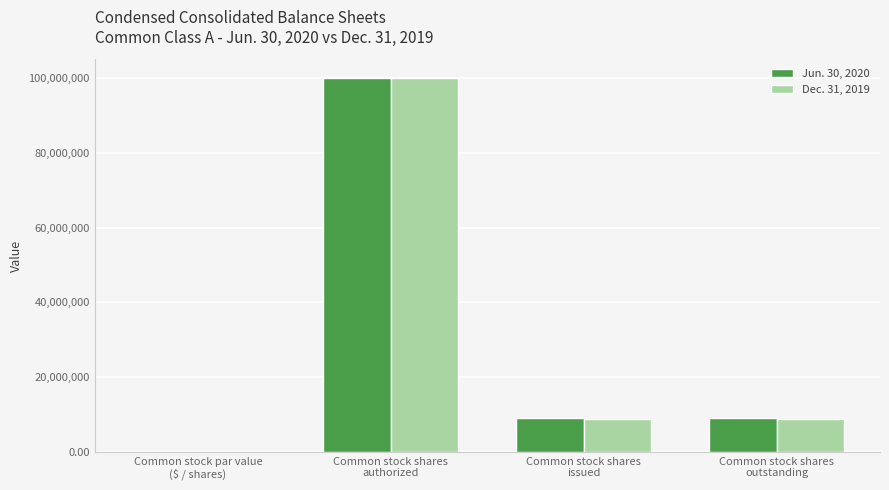

What is the highest value of the Jun. 30, 2020 series?

100000000.0